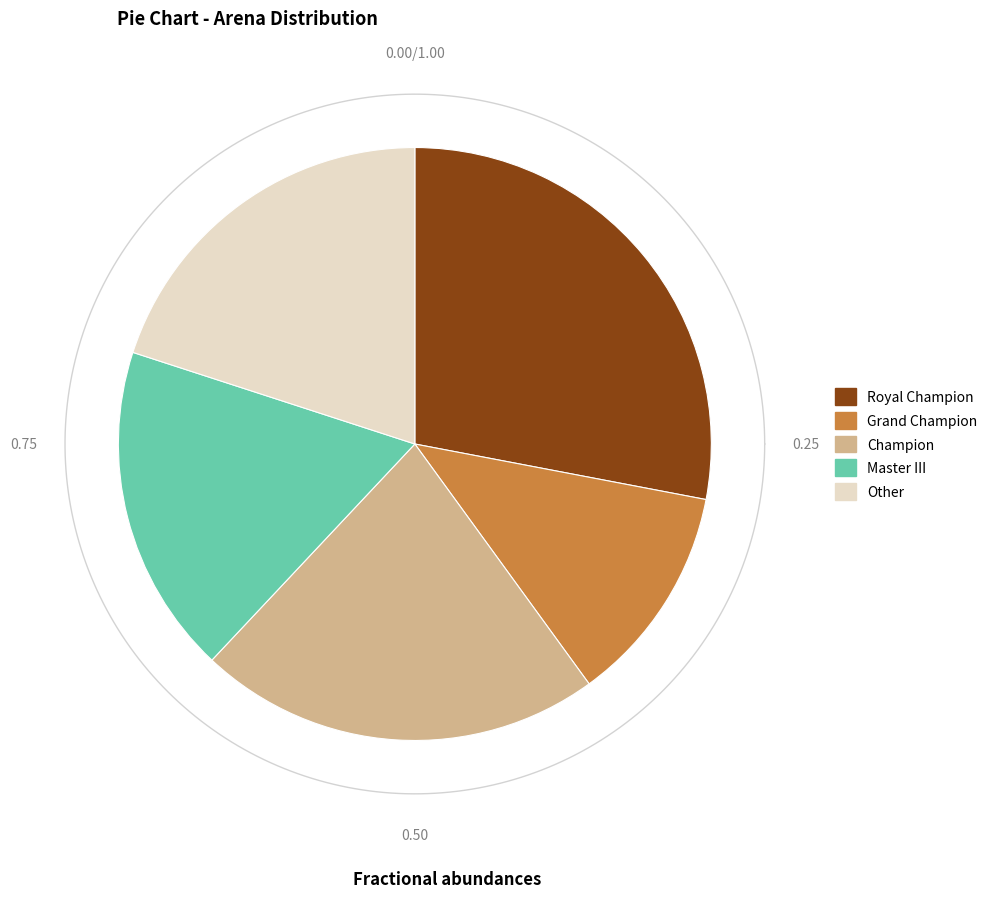

What percentage is the Champion slice, to the nearest percent?

22%